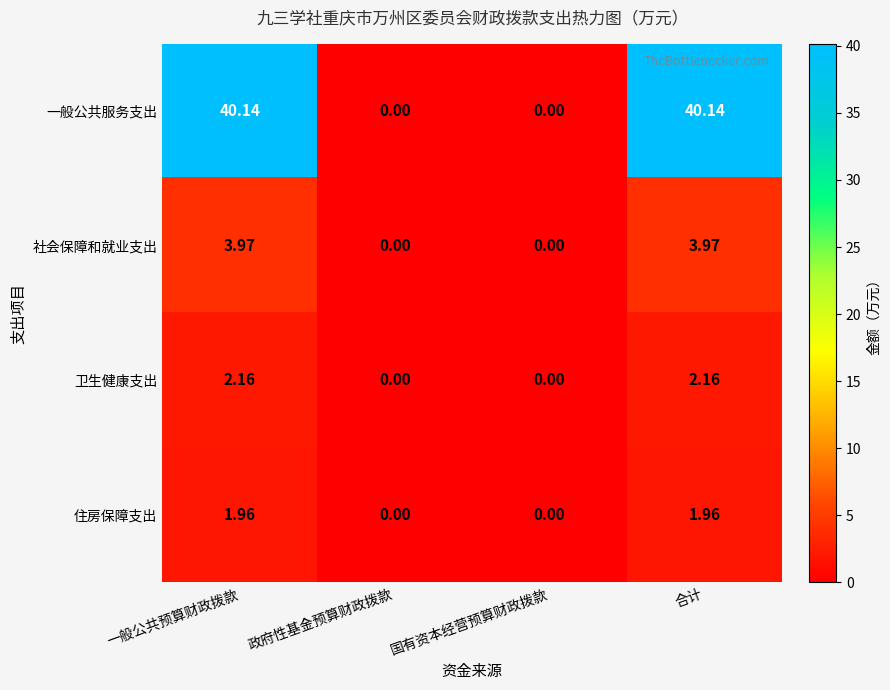

List the series in order of their peak value, lowest first.

住房保障支出, 卫生健康支出, 社会保障和就业支出, 一般公共服务支出